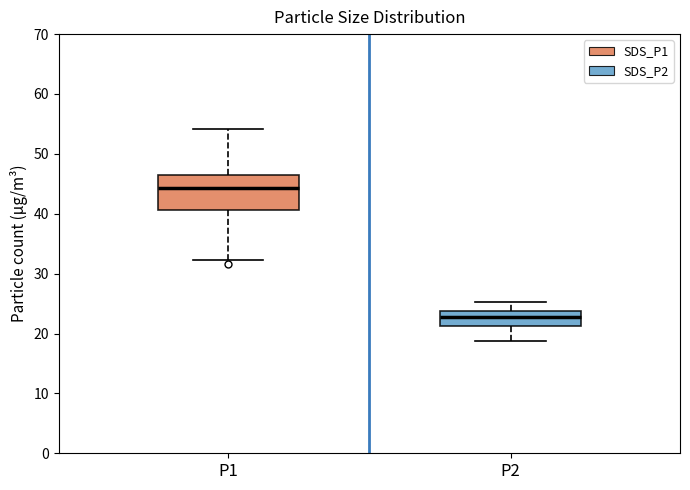

Reading left to right, read every box against the y-axis: the position of its median line, the range the box covers, and the ends of its whiskers. The values are not printed on the chart, so give them approximately, as read against the axis.

P1: median 44, box 41 to 47, whiskers 32 to 54
P2: median 23, box 21 to 24, whiskers 19 to 25